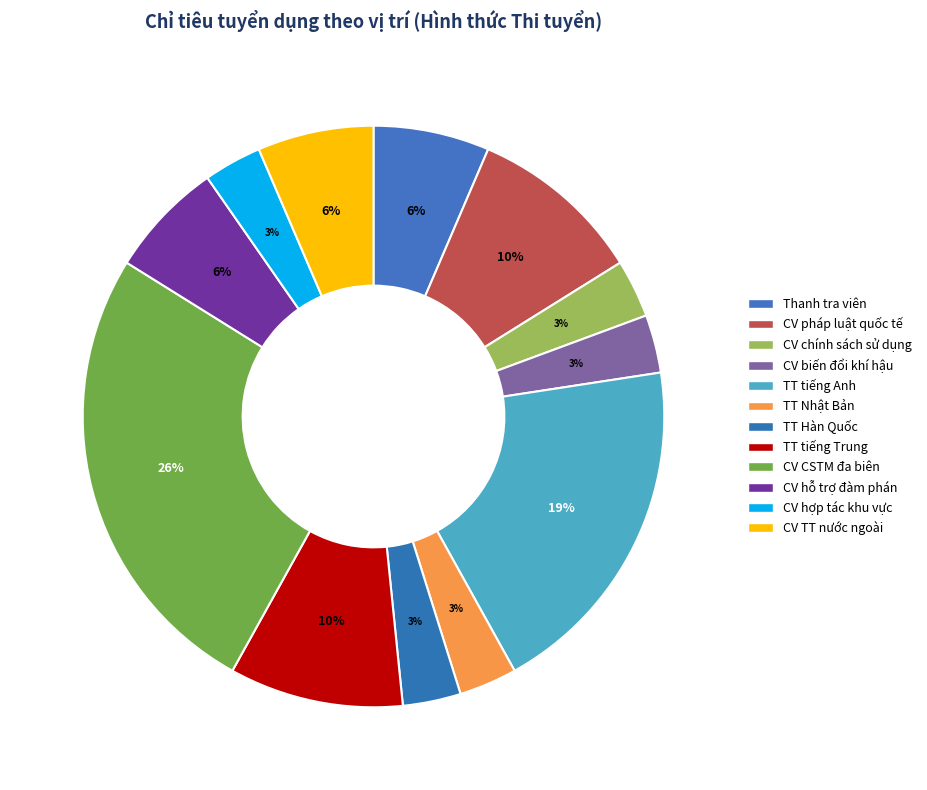

To the nearest percent, what is the difference between the largest and smallest slice percentages?

23%